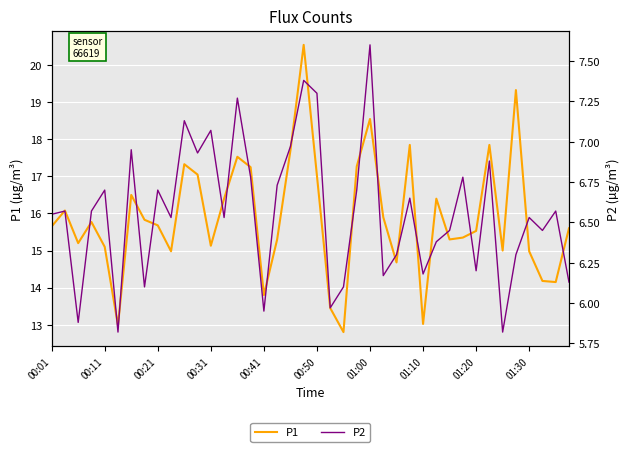

What is the difference between the maximum and second lowest values in the P2 series?

1.8